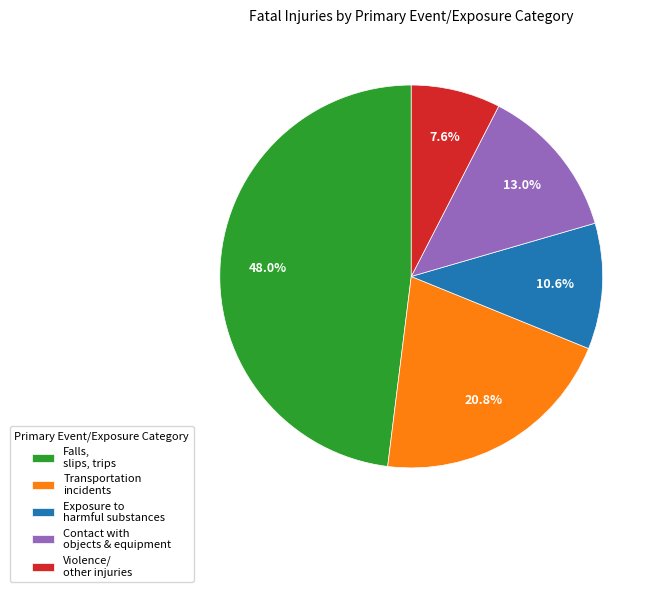

The Exposure to harmful substances slice represents 23% of the pie. True or false?

False